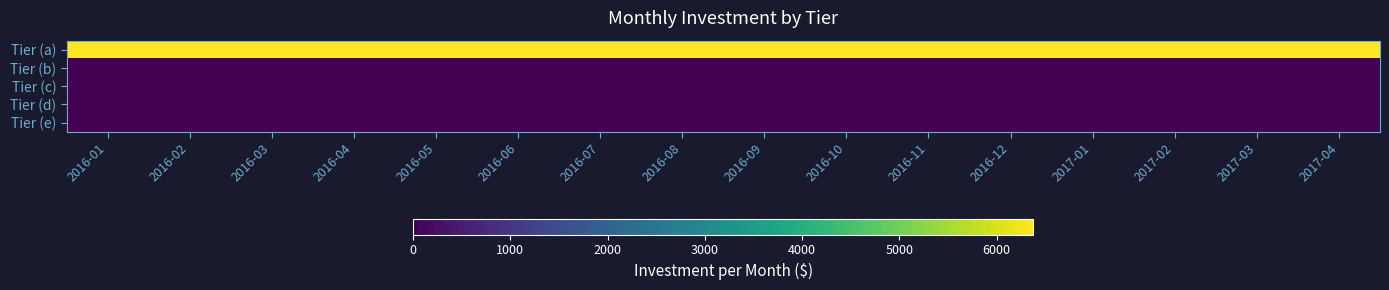

What is the total value across all series at 2017-03?

6379.2